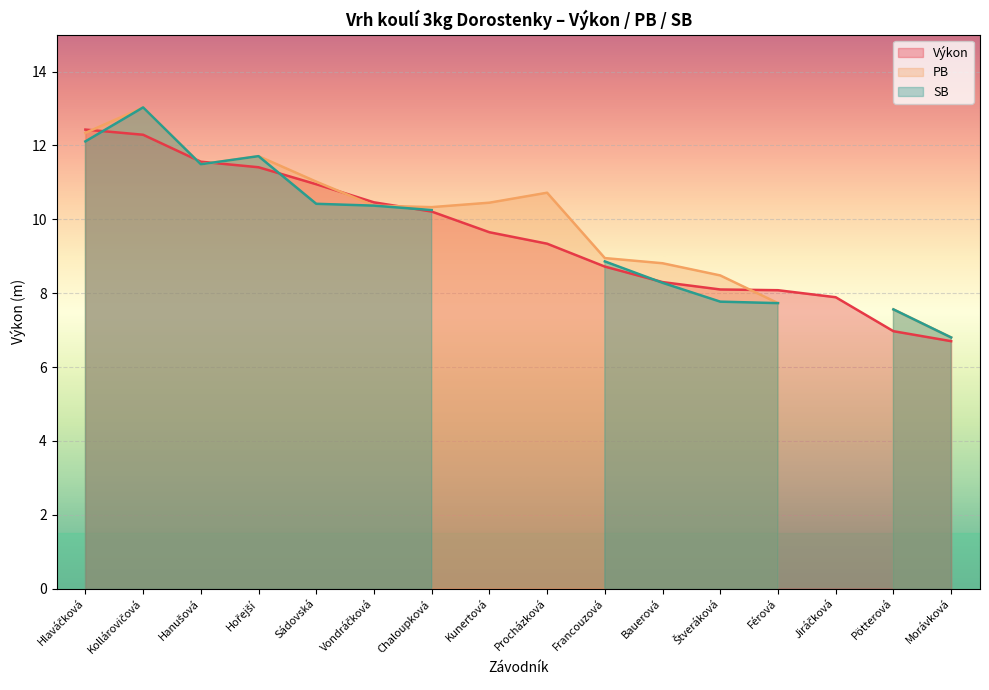

Rank the categories by PB value from highest to lowest.

Kollárovičová, Hlaváčková, Hořejší, Hanušová, Sádovská, Procházková, Kunertová, Vondráčková, Chaloupková, Francouzová, Bauerová, Štveráková, Férová, Pötterová, Morávková, Jiráčková